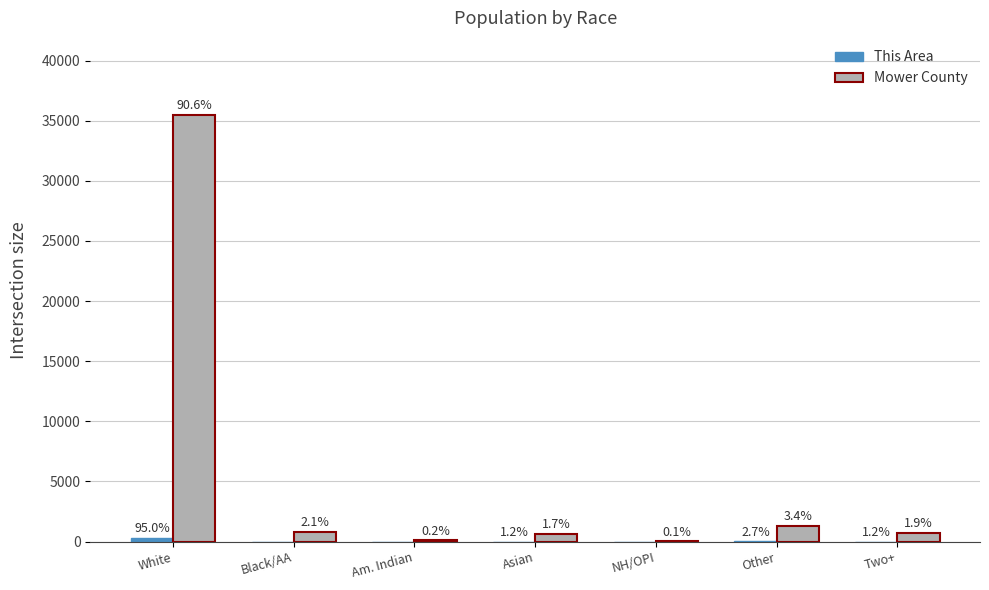

Are the bars horizontal?

No